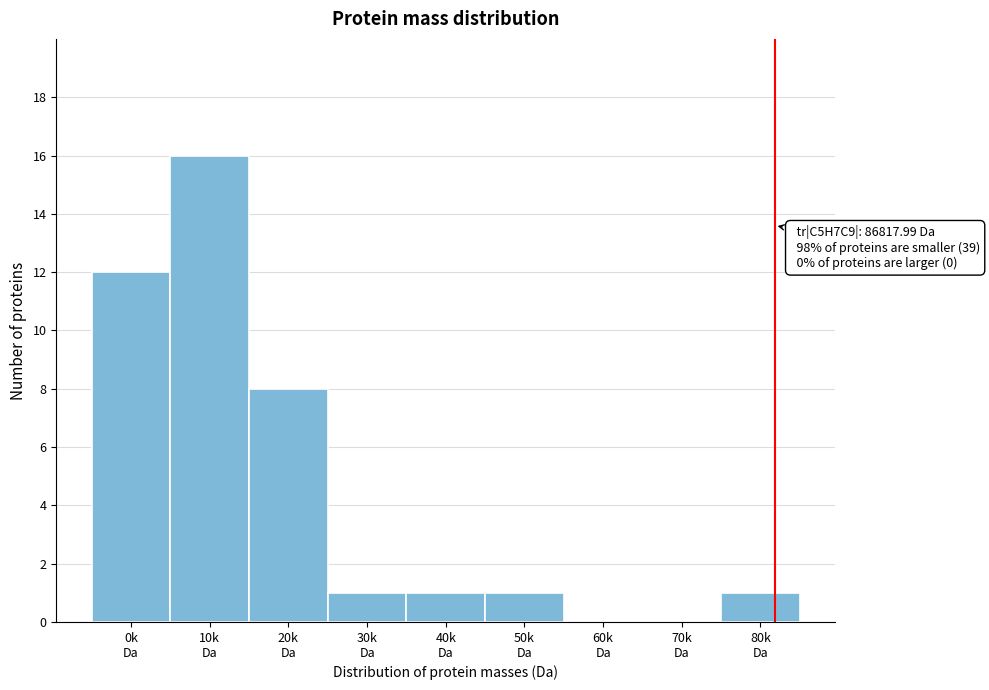

What is the greatest value displayed?

16